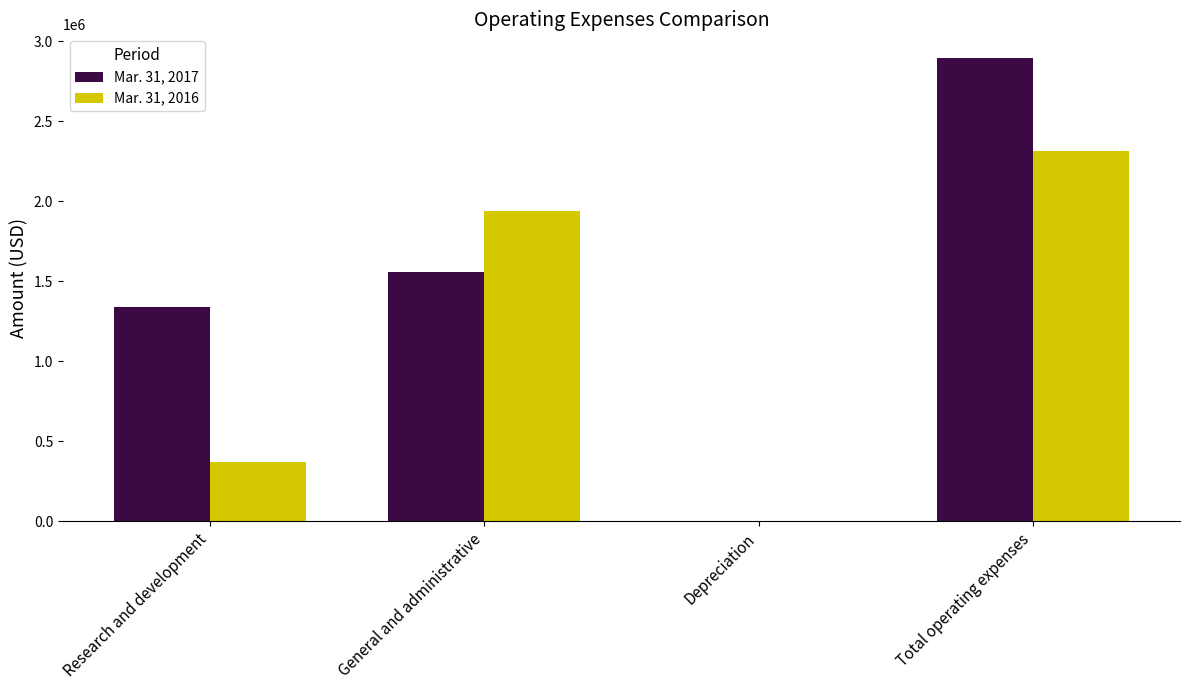

The Mar. 31, 2016 series shows 653200 at Research and development. True or false?

False